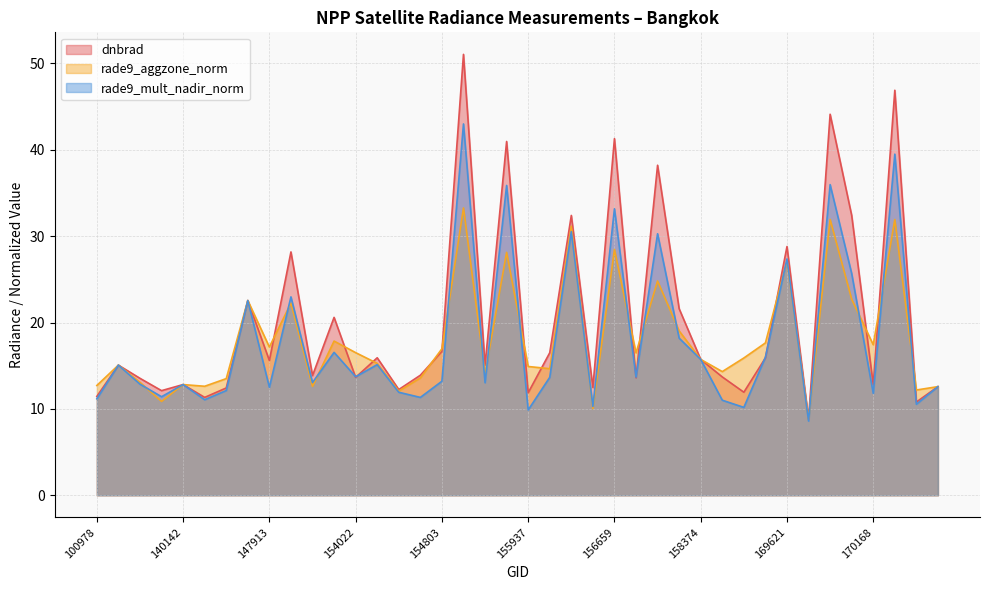

Where is dnbrad nearest to the value 29?

169621